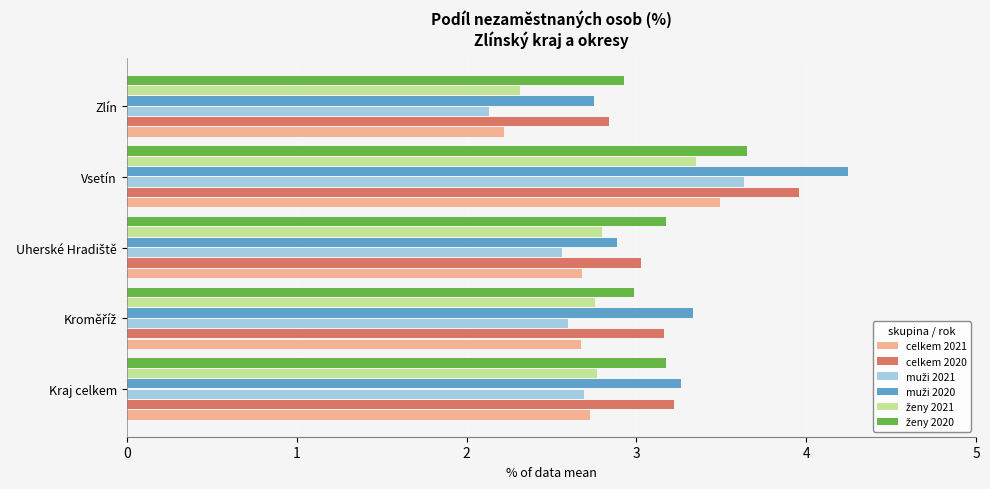

What is the spread (max minus min) of values at Zlín?

0.8